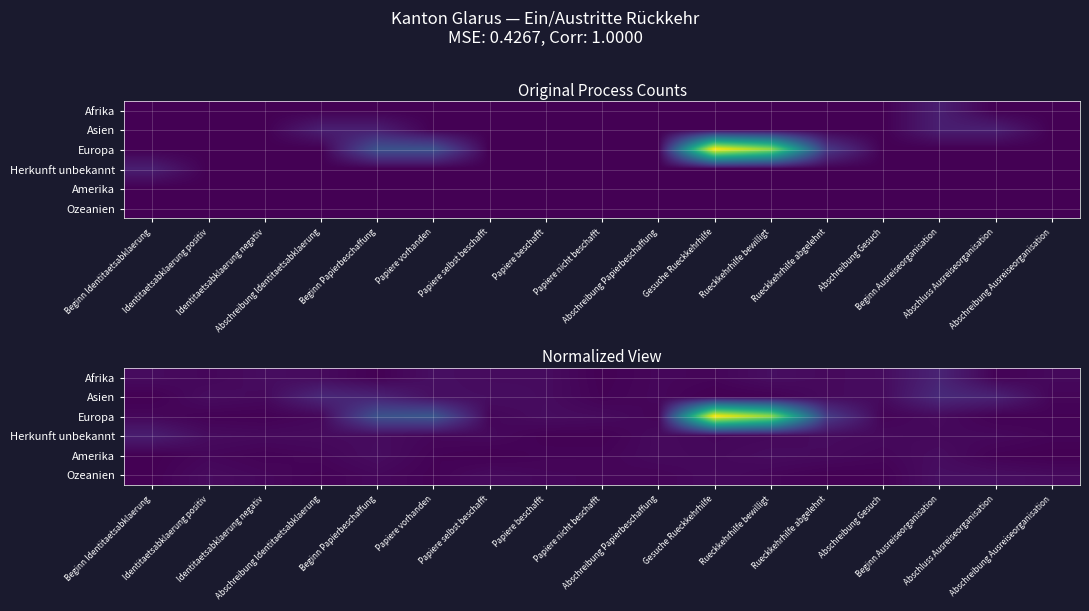

Rank the series by their maximum value, from lowest to highest.

Amerika, Ozeanien, Herkunft unbekannt, Afrika, Asien, Europa